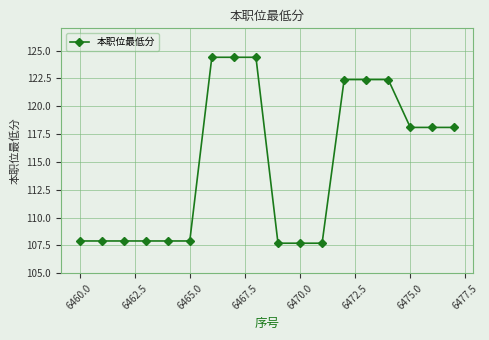

What is the value of the 14th point from the left?

122.4